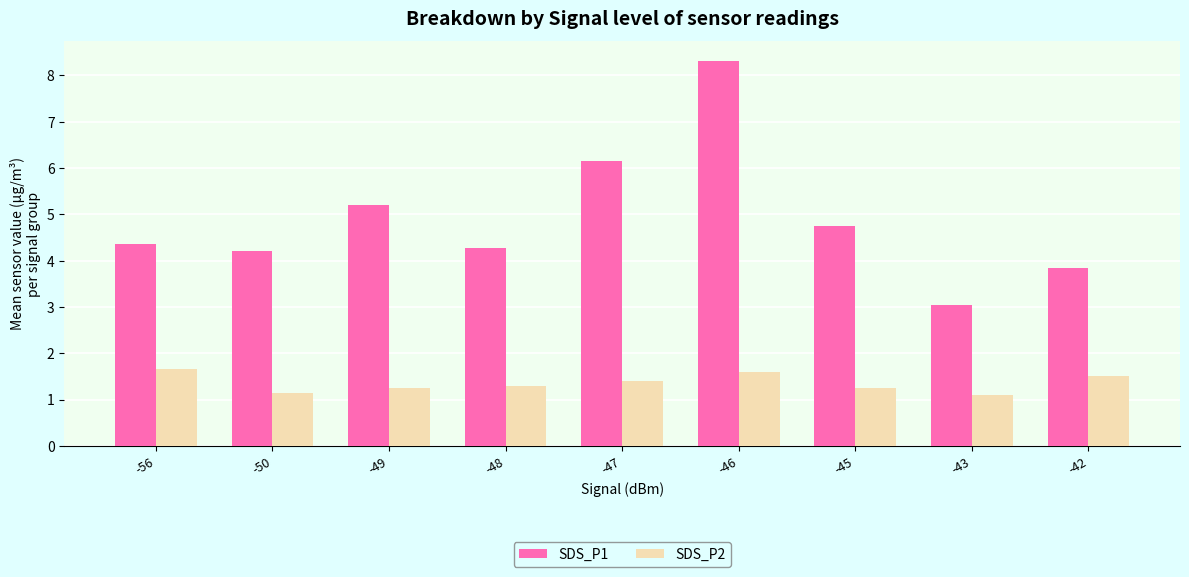

Are the bars horizontal?

No